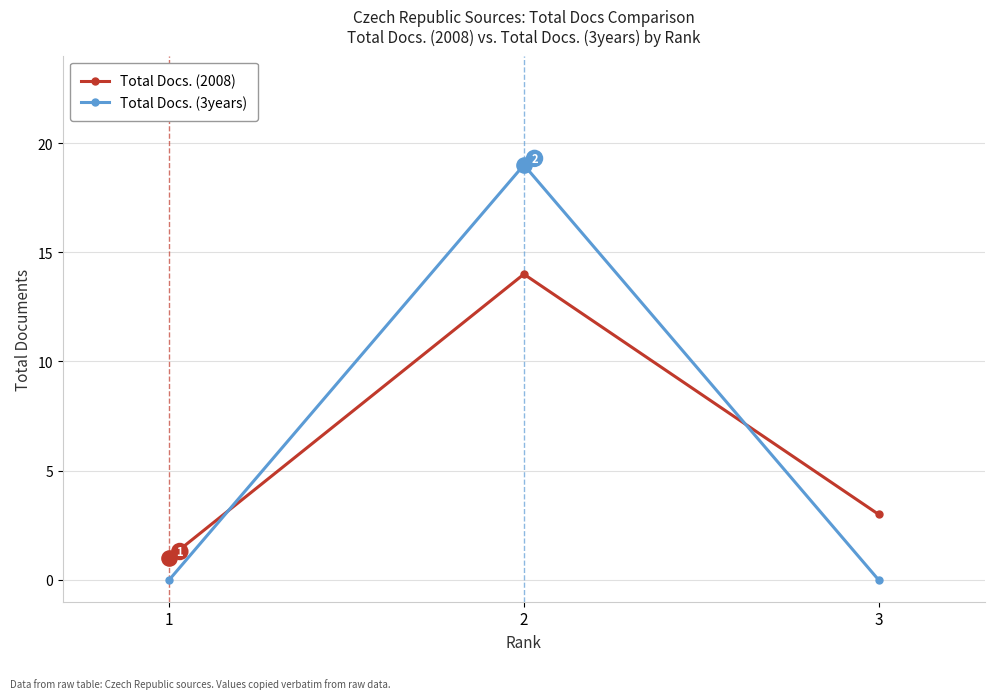

What are all the series names shown in the legend?

Total Docs. (2008), Total Docs. (3years)